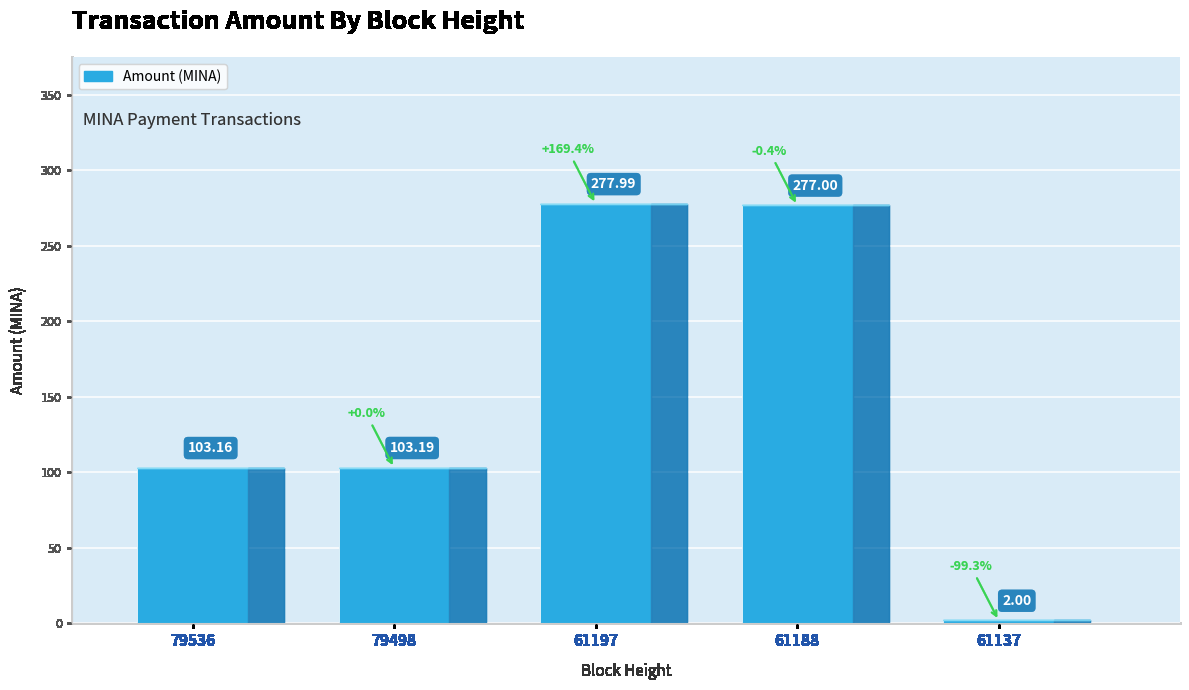

List the labels in order of value, smallest first.

61137, 79536, 79498, 61188, 61197